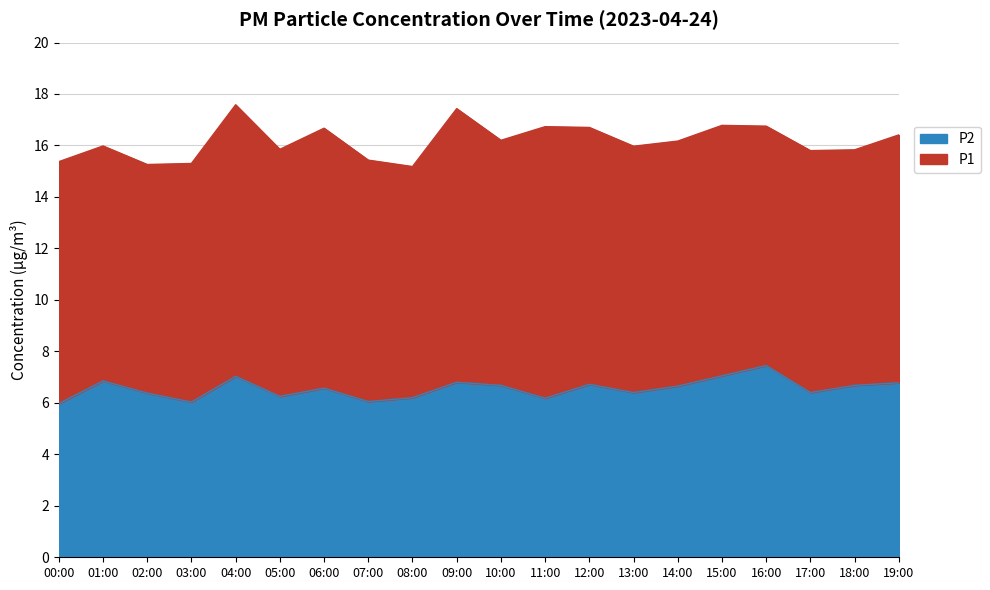

List the labels in order of value, largest first.

16:00, 15:00, 04:00, 01:00, 09:00, 19:00, 12:00, 10:00, 18:00, 14:00, 06:00, 13:00, 17:00, 02:00, 05:00, 08:00, 11:00, 07:00, 03:00, 00:00